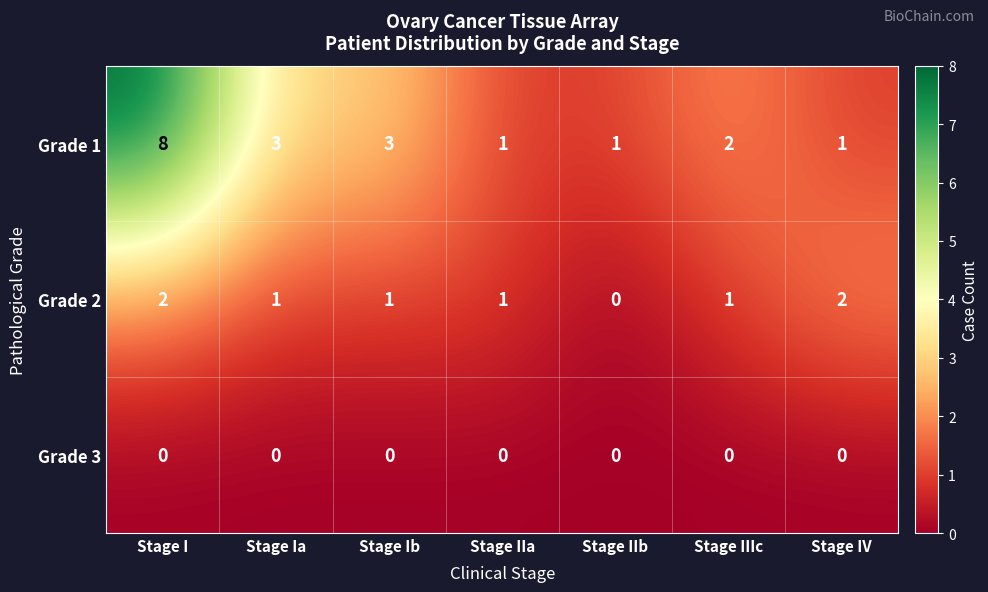

Reading left to right, transcribe all the data shown in this chart.

Grade 1: Stage I=8	Stage Ia=3	Stage Ib=3	Stage IIa=1	Stage IIb=1	Stage IIIc=2	Stage IV=1
Grade 2: Stage I=2	Stage Ia=1	Stage Ib=1	Stage IIa=1	Stage IIb=0	Stage IIIc=1	Stage IV=2
Grade 3: Stage I=0	Stage Ia=0	Stage Ib=0	Stage IIa=0	Stage IIb=0	Stage IIIc=0	Stage IV=0